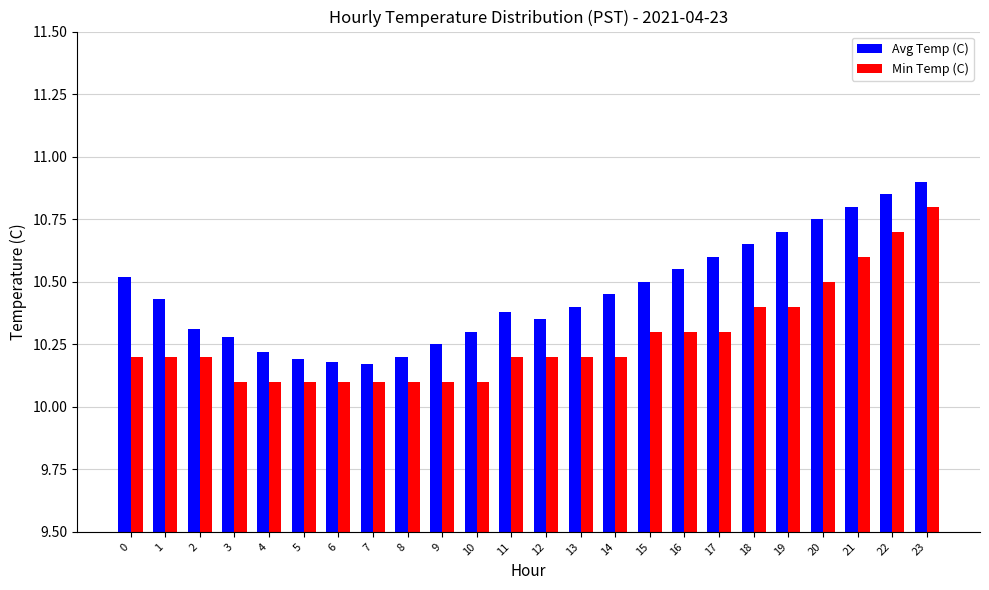

Which category has the highest value in the Min Temp (C) series?

23